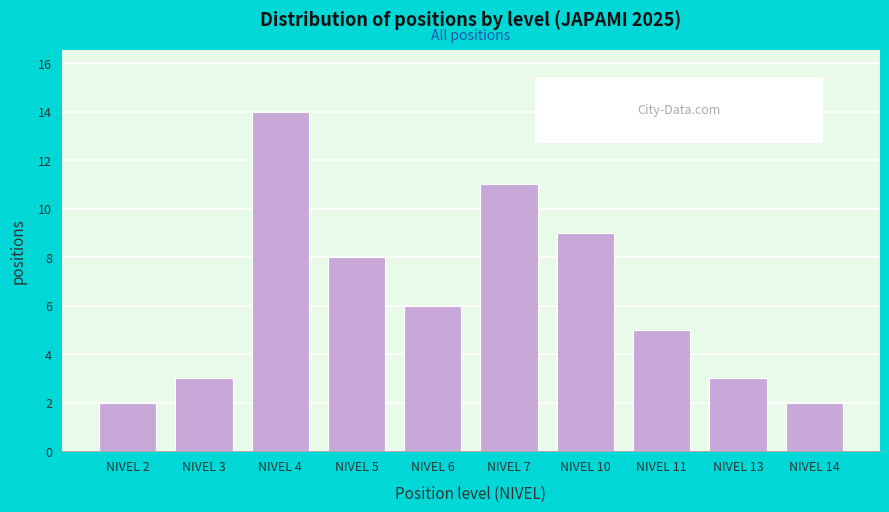

Reading left to right, list all the values displayed in this chart.

NIVEL 2=2	NIVEL 3=3	NIVEL 4=14	NIVEL 5=8	NIVEL 6=6	NIVEL 7=11	NIVEL 10=9	NIVEL 11=5	NIVEL 13=3	NIVEL 14=2